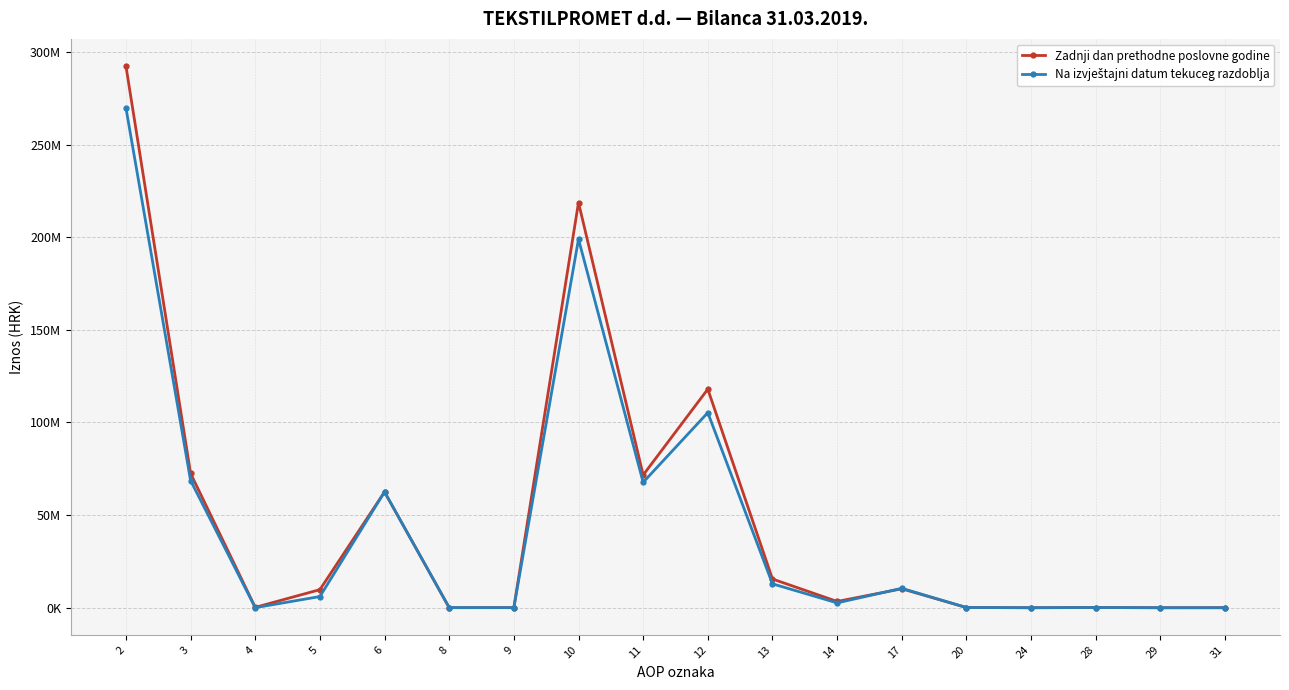

Which series has the widest spread of values?

Zadnji dan prethodne poslovne godine